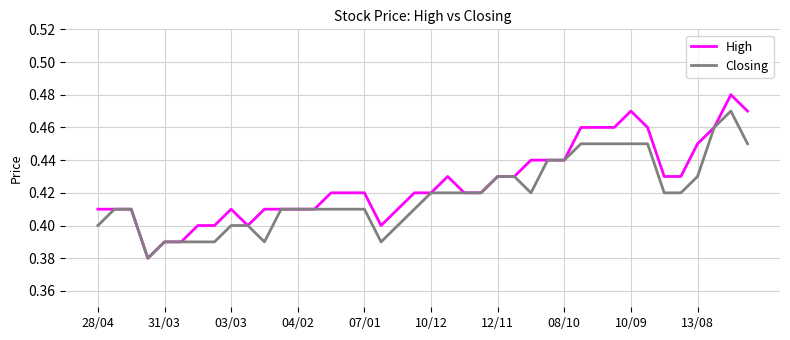

List the series in order of their peak value, lowest first.

Closing, High